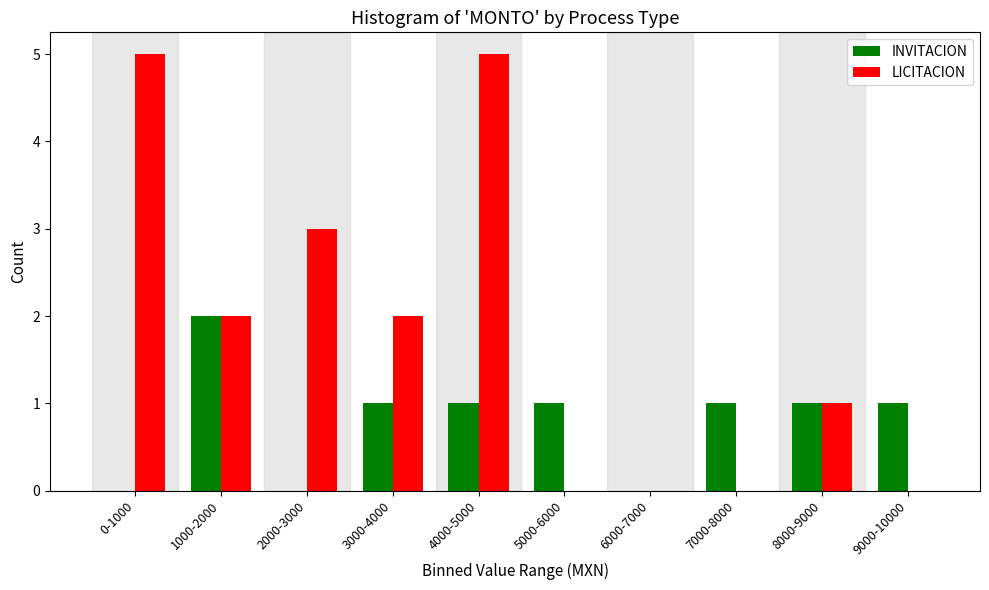

Reading right to left, extract all data points from this chart.

INVITACION: 9000-10000=1	8000-9000=1	7000-8000=1	6000-7000=0	5000-6000=1	4000-5000=1	3000-4000=1	2000-3000=0	1000-2000=2	0-1000=0
LICITACION: 9000-10000=0	8000-9000=1	7000-8000=0	6000-7000=0	5000-6000=0	4000-5000=5	3000-4000=2	2000-3000=3	1000-2000=2	0-1000=5